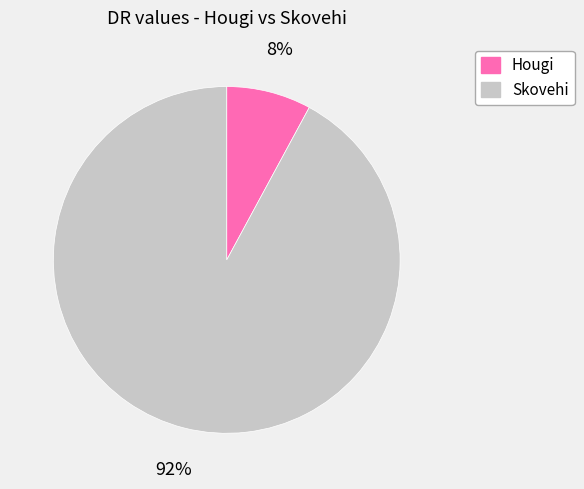

How many segments does this pie chart have?

2